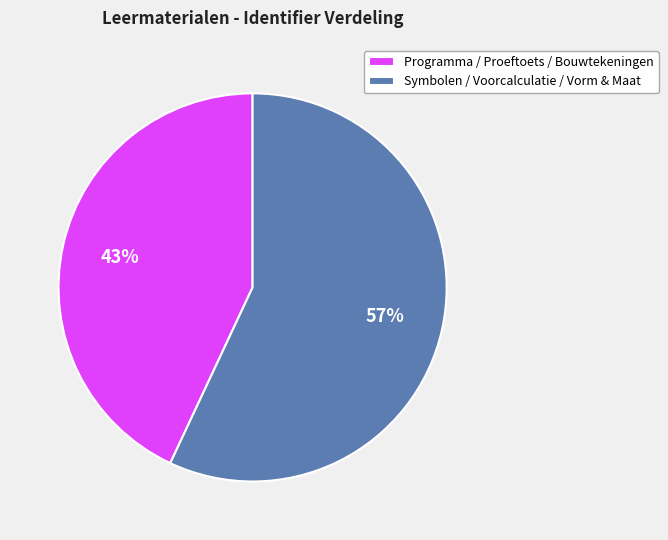

Between Symbolen / Voorcalculatie / Vorm & Maat and Programma / Proeftoets / Bouwtekeningen, which is larger?

Symbolen / Voorcalculatie / Vorm & Maat